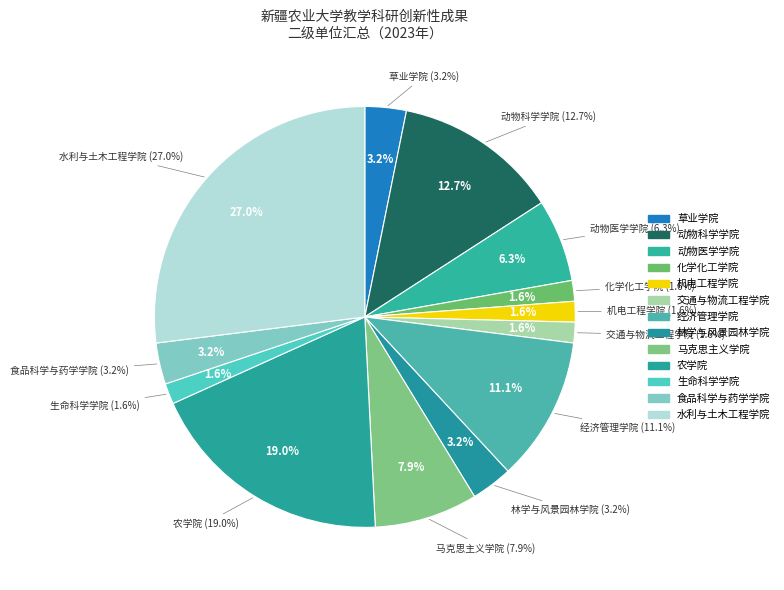

Combined, do 生命科学学院 and 交通与物流工程学院 account for over 50%?

No